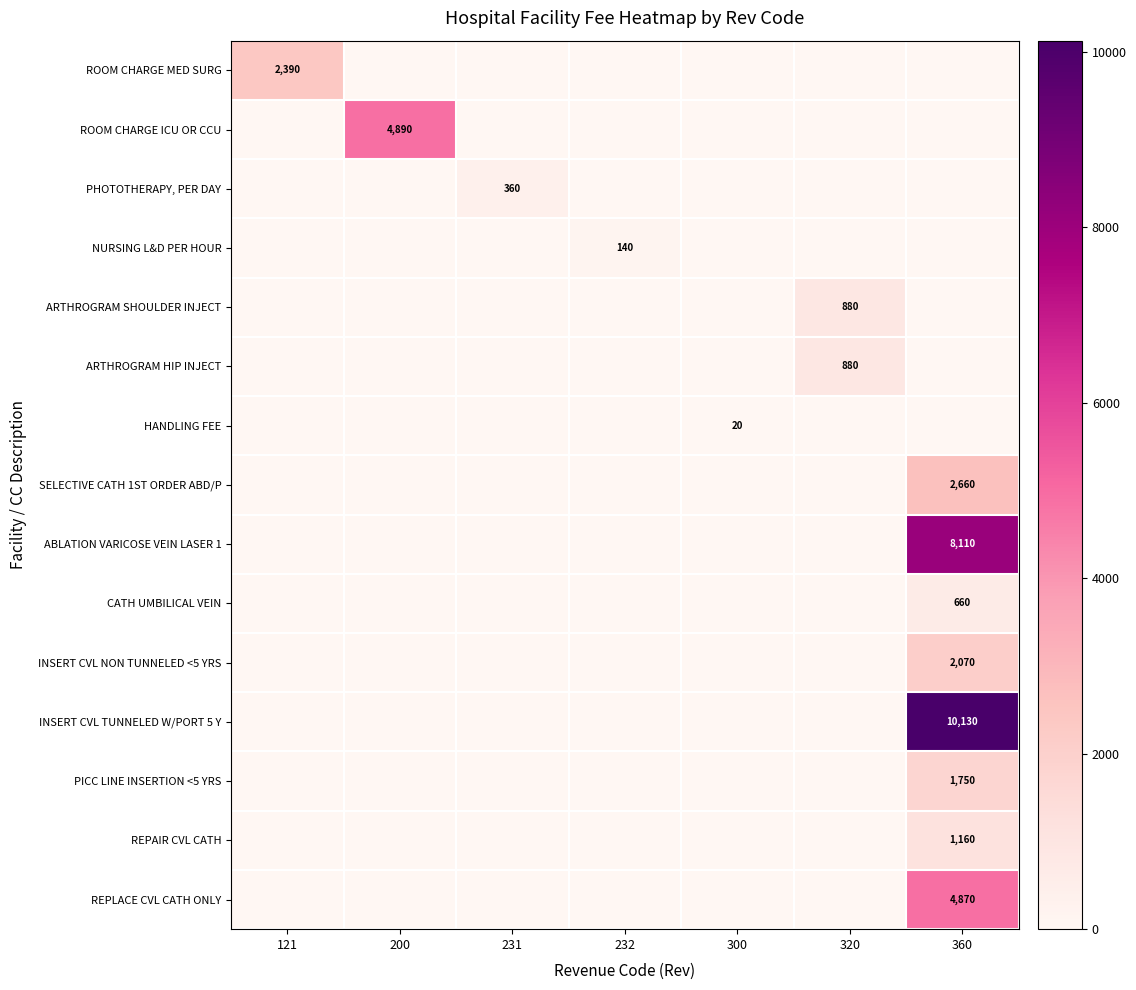

True or false: HANDLING FEE has a value of 33 at 300.

False